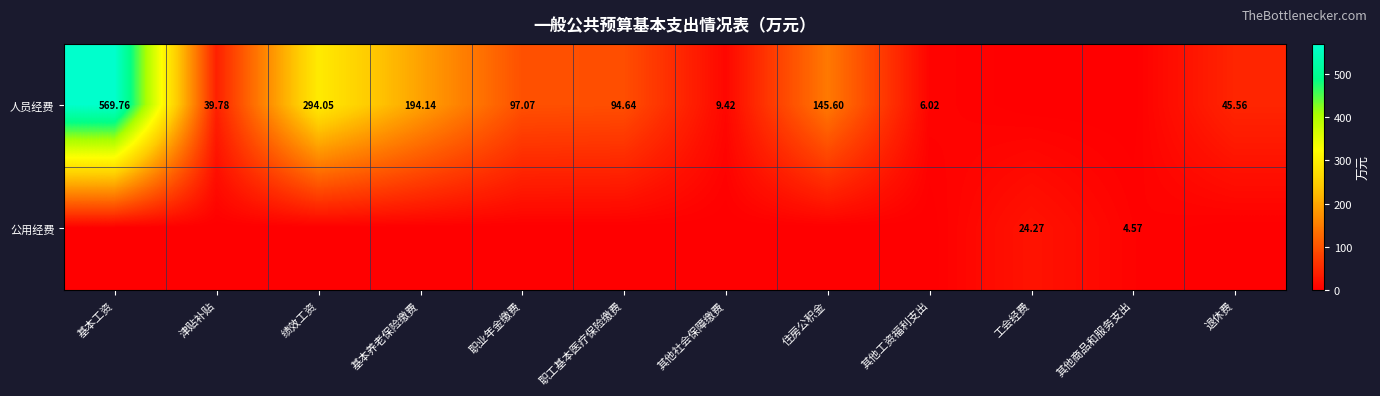

Rank the series at 住房公积金 from highest to lowest value.

人员经费, 公用经费